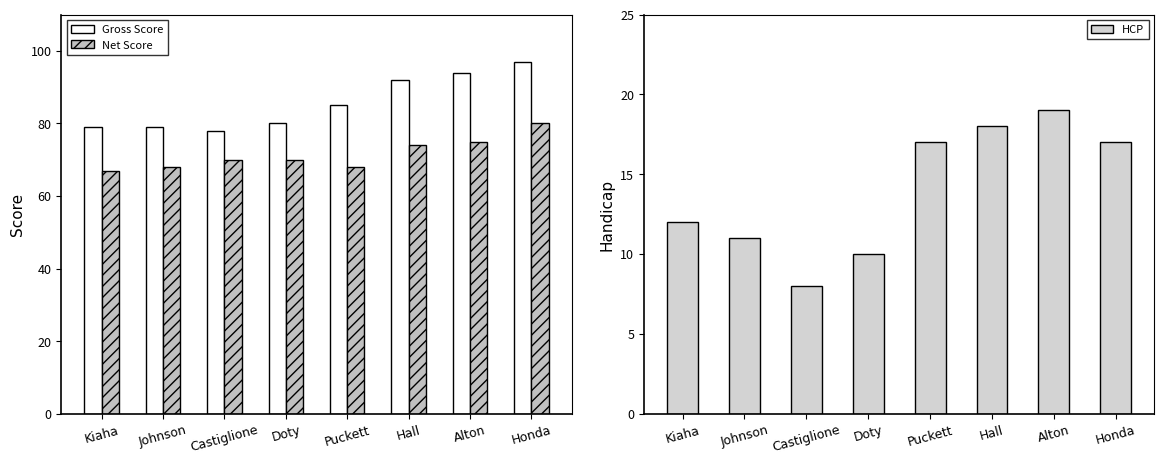

What position from the right is Castiglione?

6